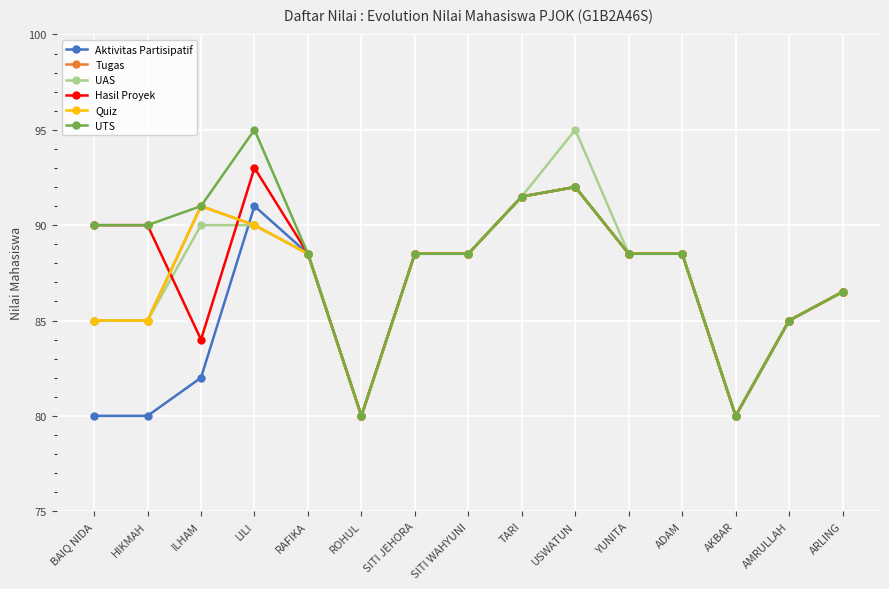

Does the chart have visible grid lines?

Yes